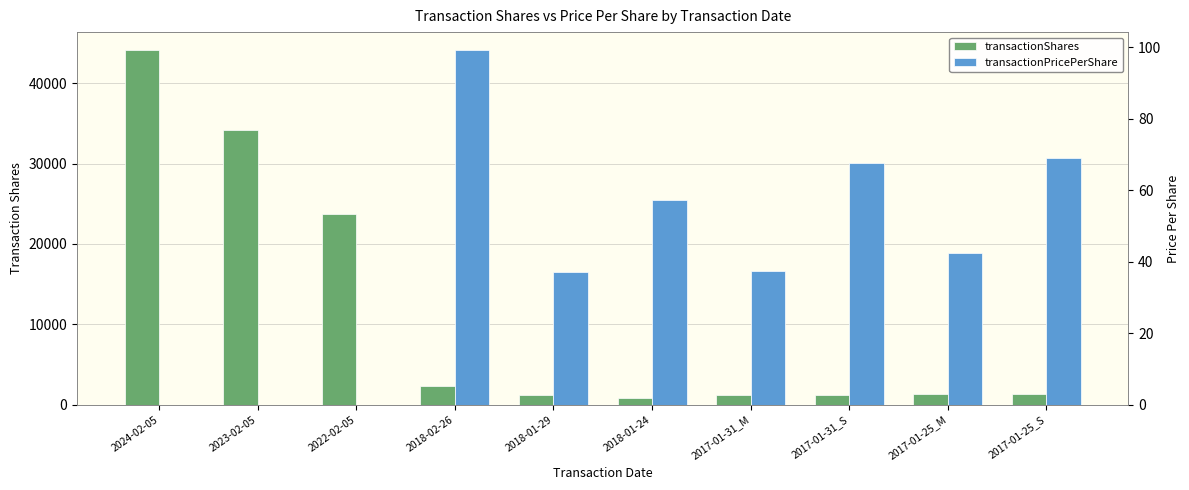

Reading left to right, extract all data points from this chart.

transactionShares: 44152.0	34132.0	23691.0	2321.0	1155.0	800.0	1155.0	1155.0	1368.0	1368.0
transactionPricePerShare: 0.0	0.0	0.0	99.3	37.3	57.2	37.3	67.6	42.4	69.1